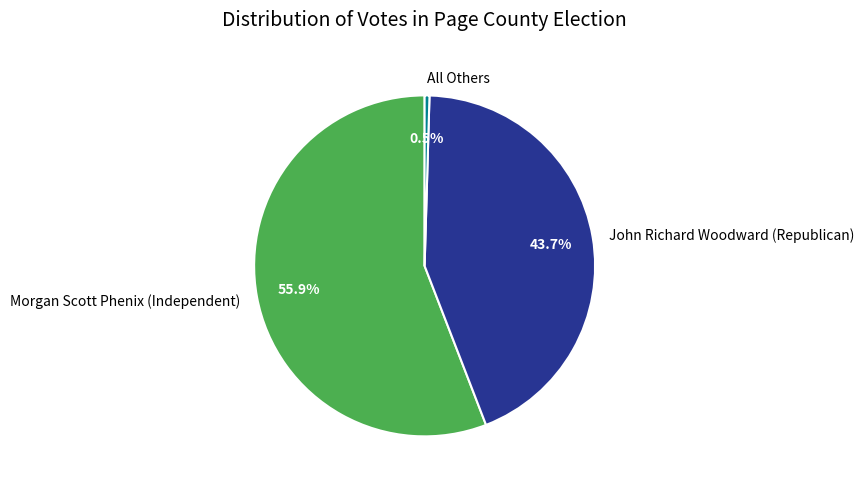

Between Morgan Scott Phenix (Independent) and John Richard Woodward (Republican), which is larger?

Morgan Scott Phenix (Independent)